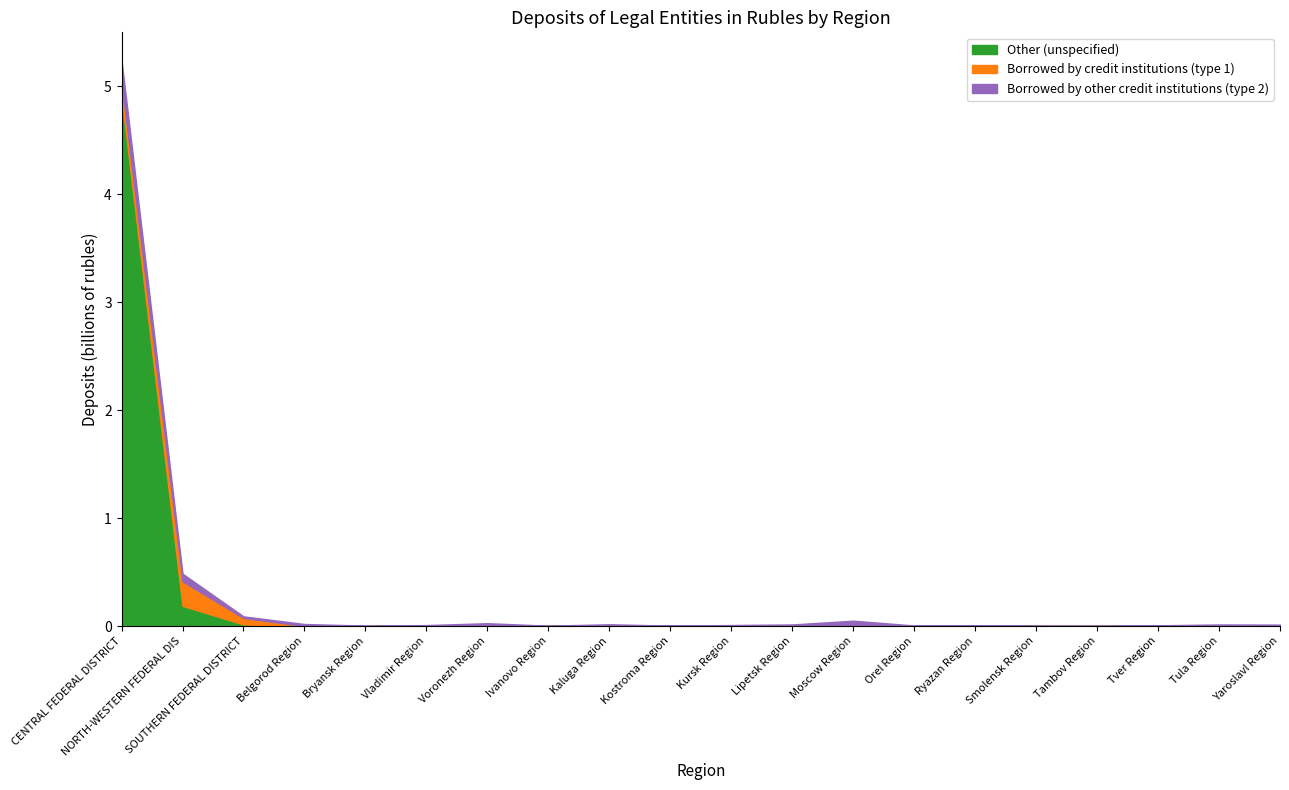

What is the highest value of the Other (unspecified) series?

4.9